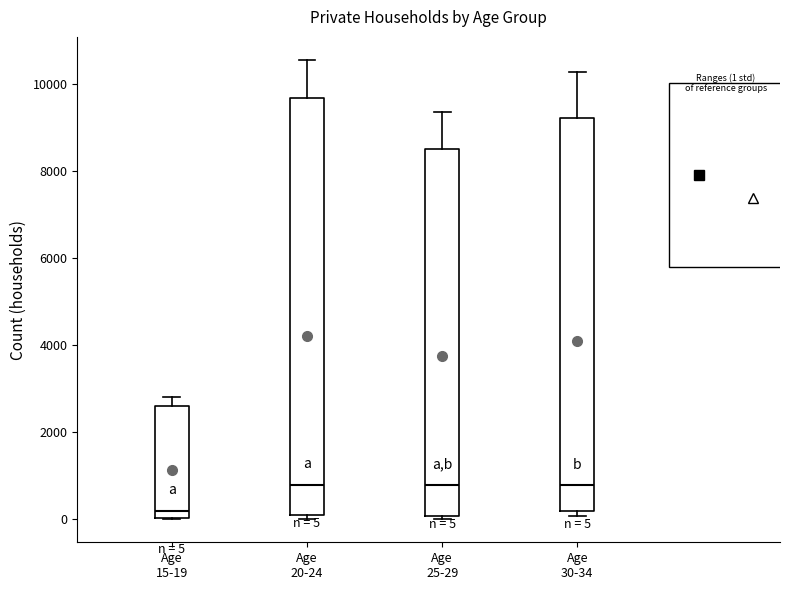

Which box's median line is the lowest?

Age 15-19